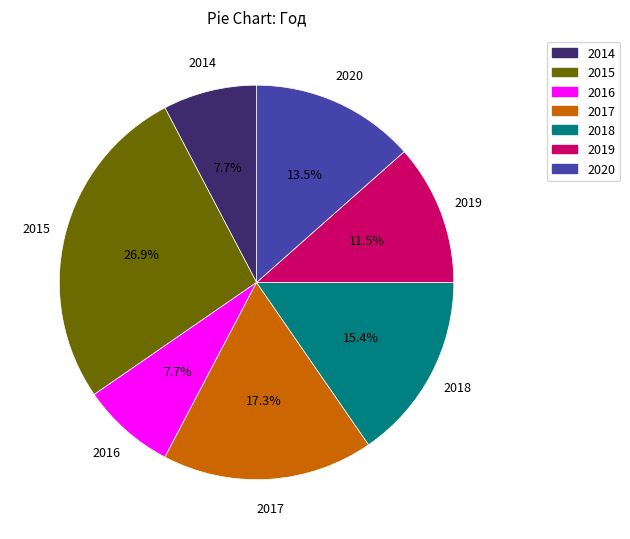

How many segments does this pie chart have?

7